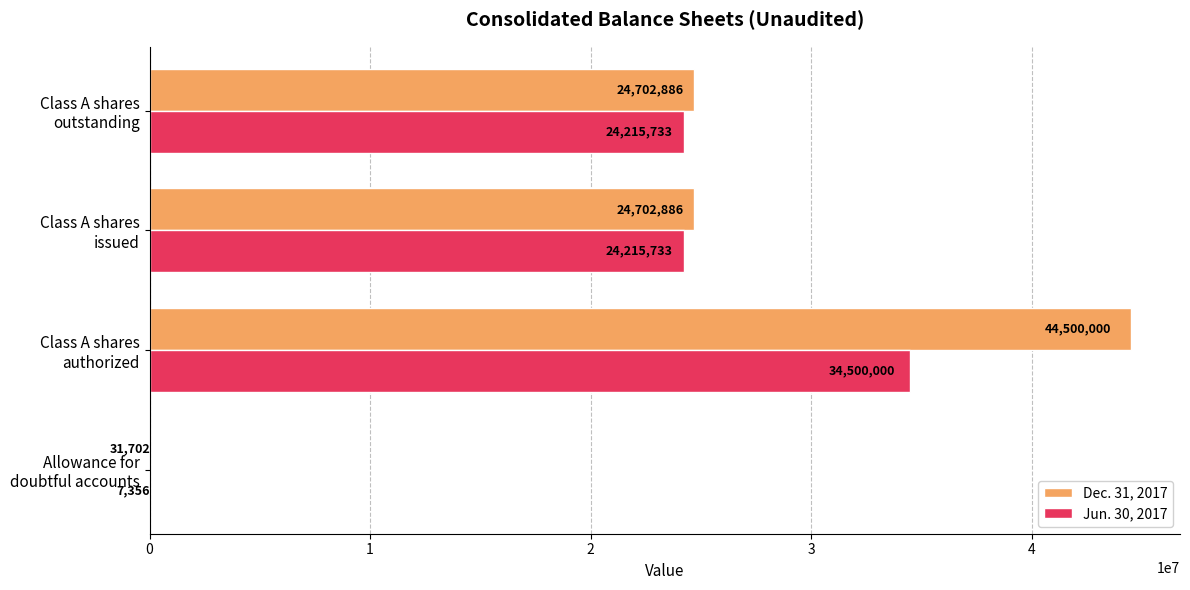

What is the highest value of the Dec. 31, 2017 series?

44500000